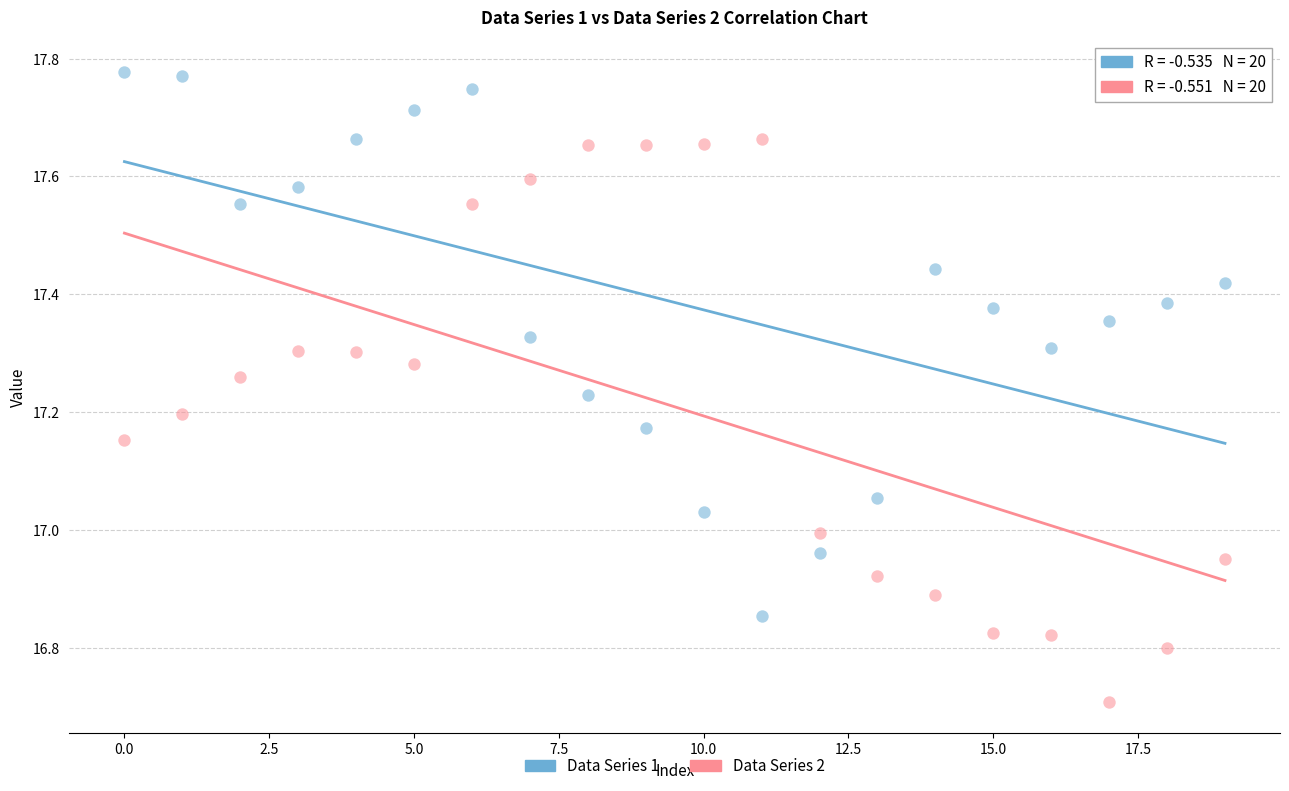

Which series has the largest Y range (max minus min)?

Data Series 2